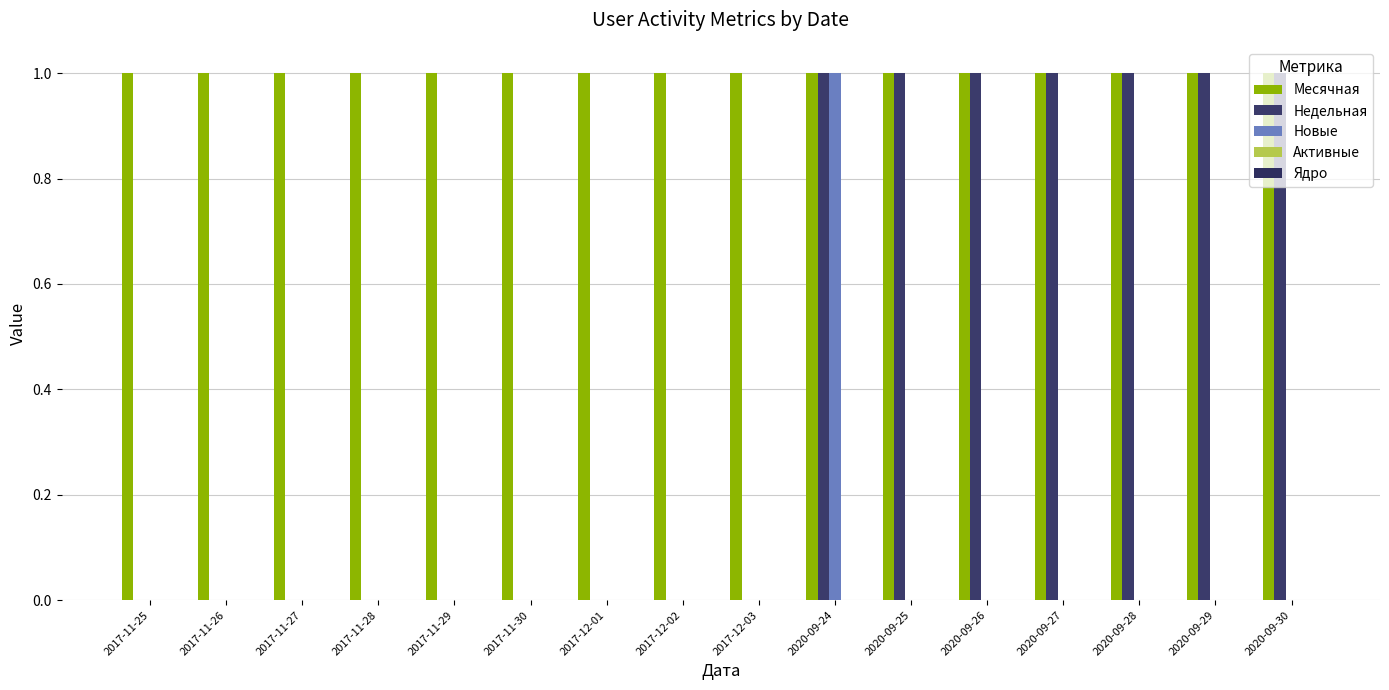

How many series are shown in this chart?

3